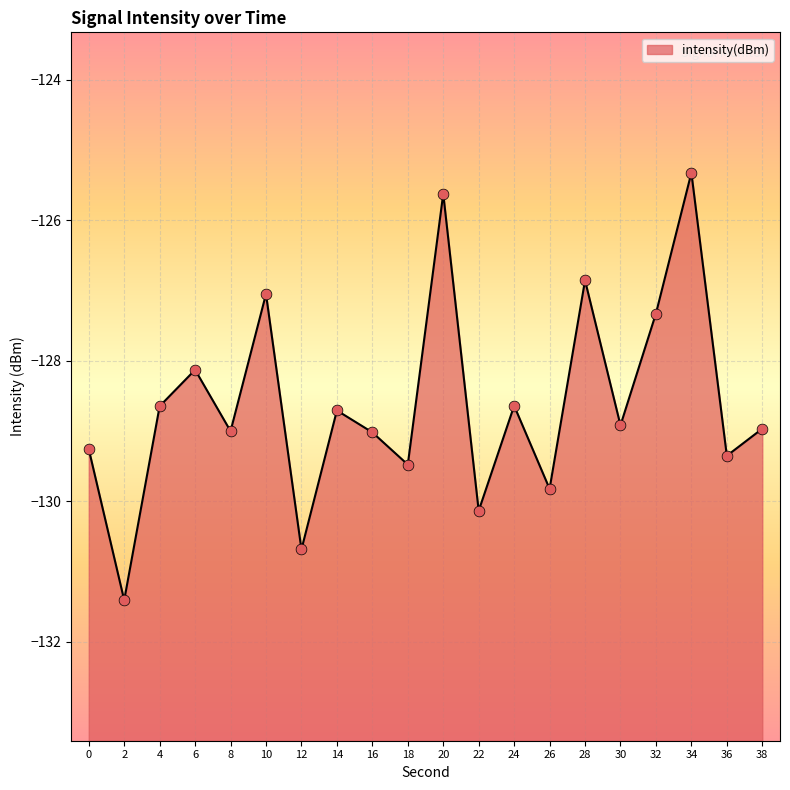

What is the change in value from 24 to 34?

+3.3